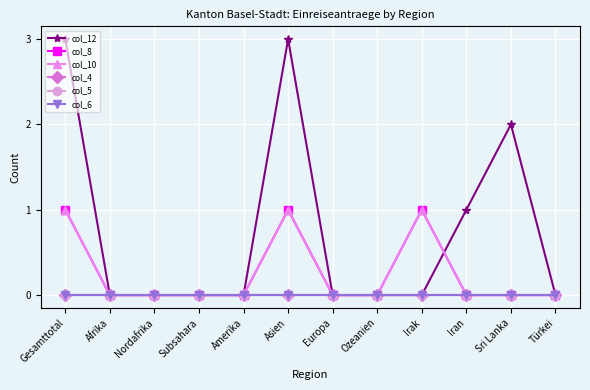

Is the value of col_8 at Nordafrika greater than the value of col_6 at Irak?

No